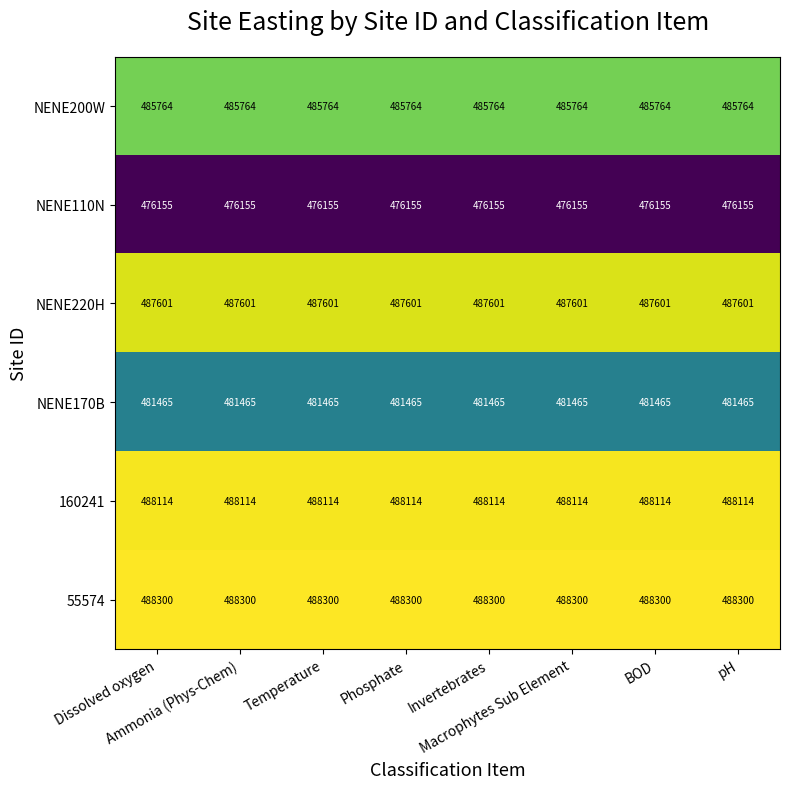

List the series in order of their peak value, highest first.

55574, 160241, NENE220H, NENE200W, NENE170B, NENE110N